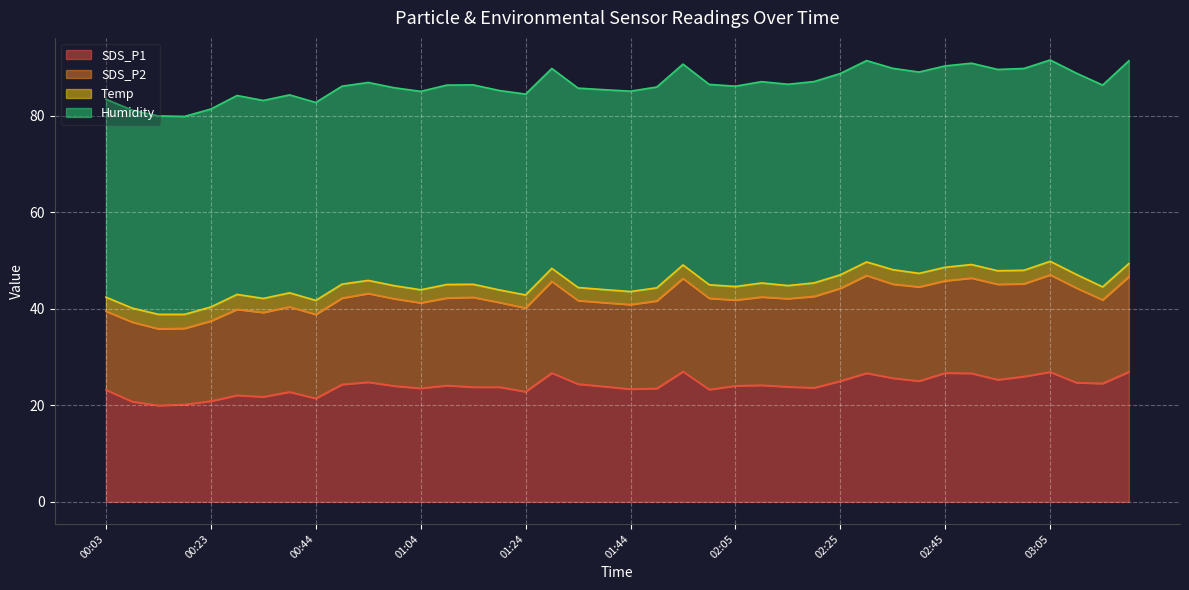

Which series has the largest range (max minus min)?

SDS_P1